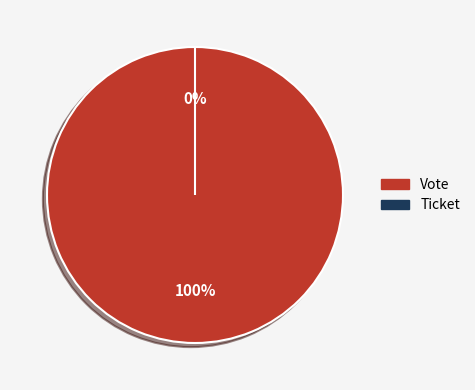

What portion of the pie excludes Ticket?

100.0%